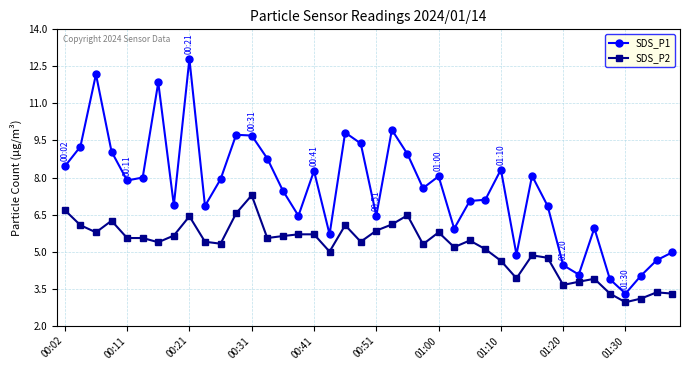

What is the difference between the second highest and minimum values in the SDS_P1 series?

8.9